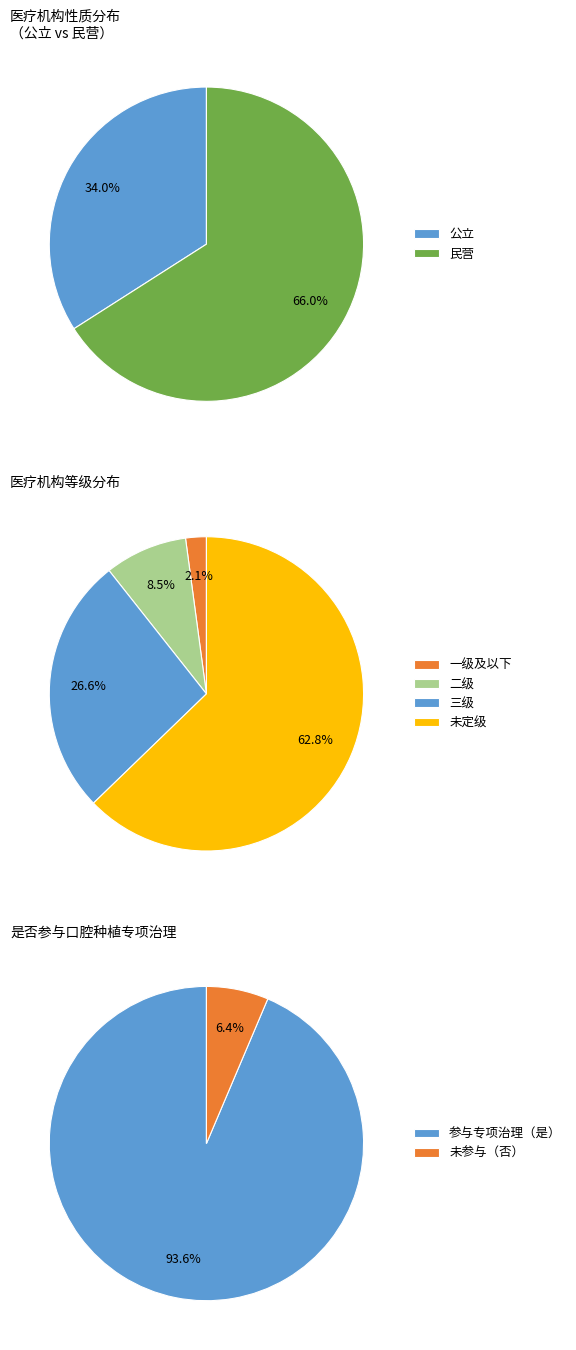

What percentage is the 公立 slice, to the nearest percent?

34%